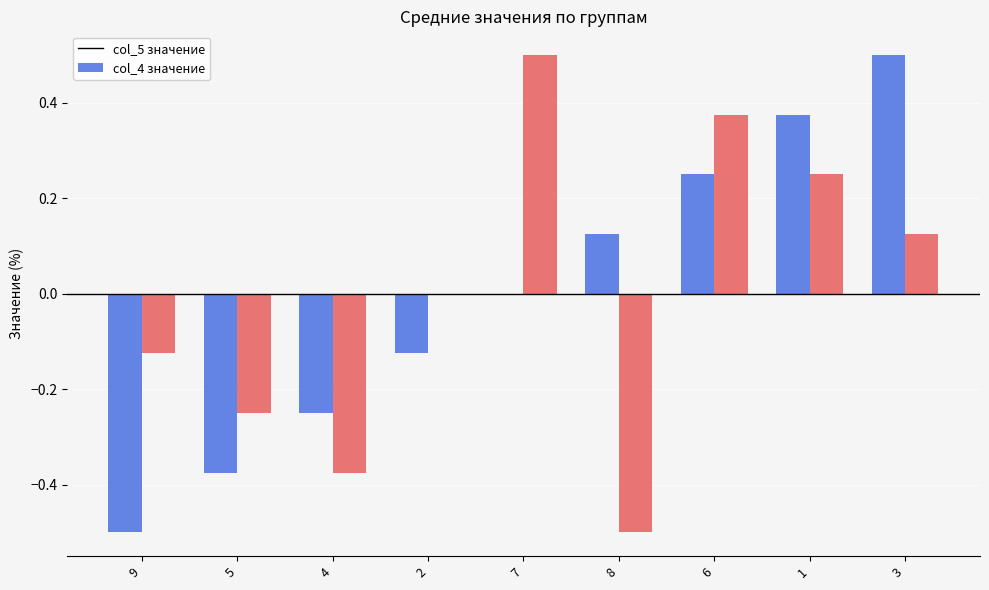

How many categories are shown in the chart?

9